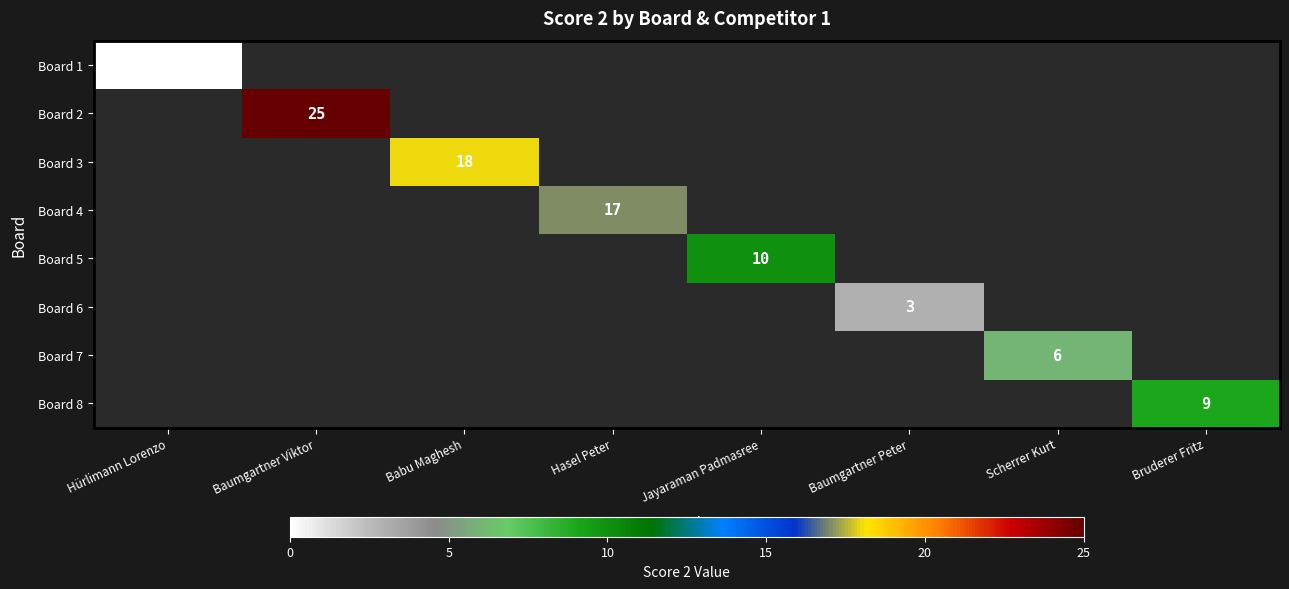

Is the value of Board 2 at Baumgartner Viktor greater than the value of Board 4 at Hasel Peter?

Yes